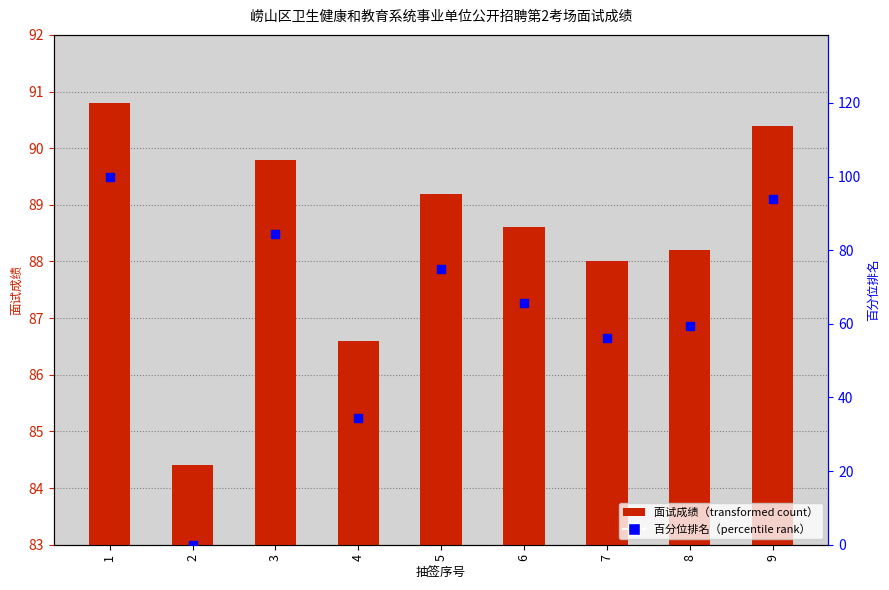

Is the value of 面试成绩 at 5 greater than the value of 百分位排名 at 9?

No